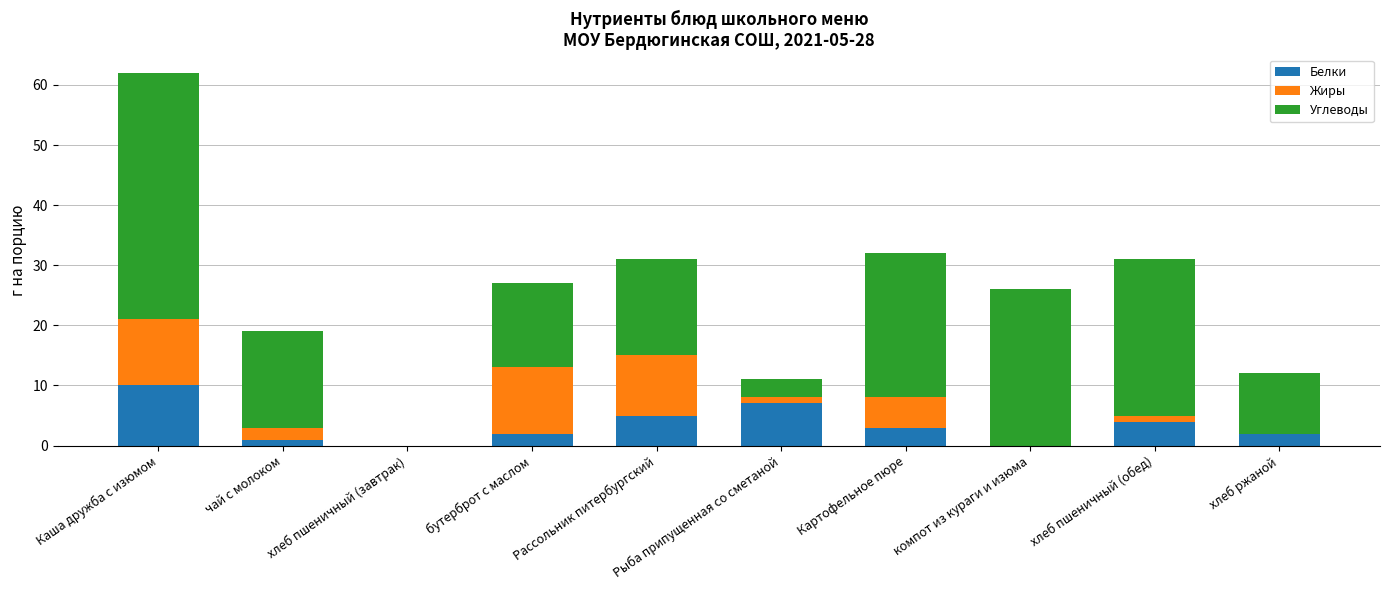

At which category is the sum across all series the highest?

Каша дружба с изюмом